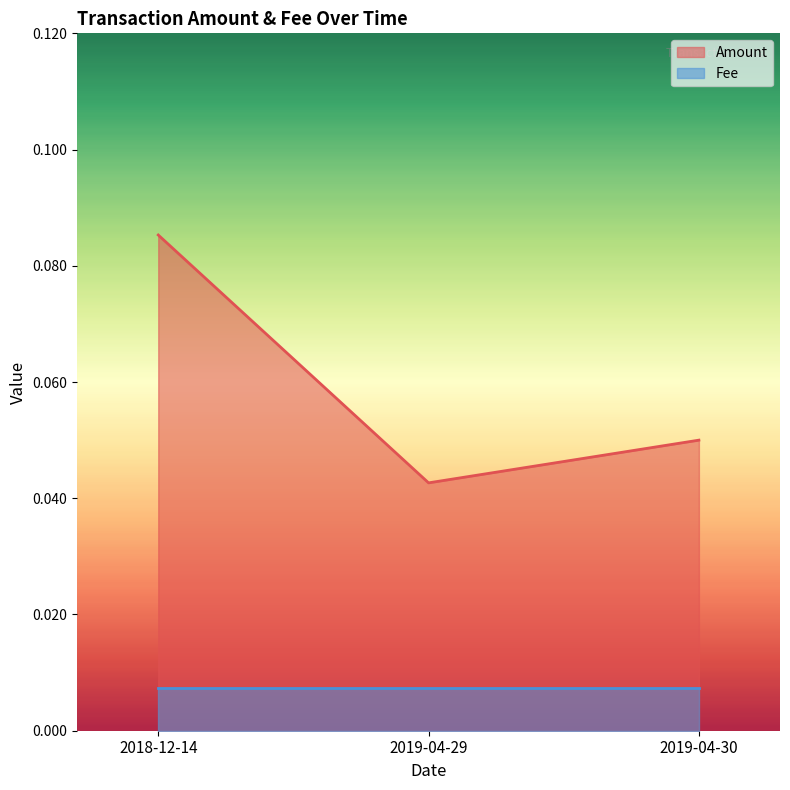

What is the greatest value displayed?

0.1